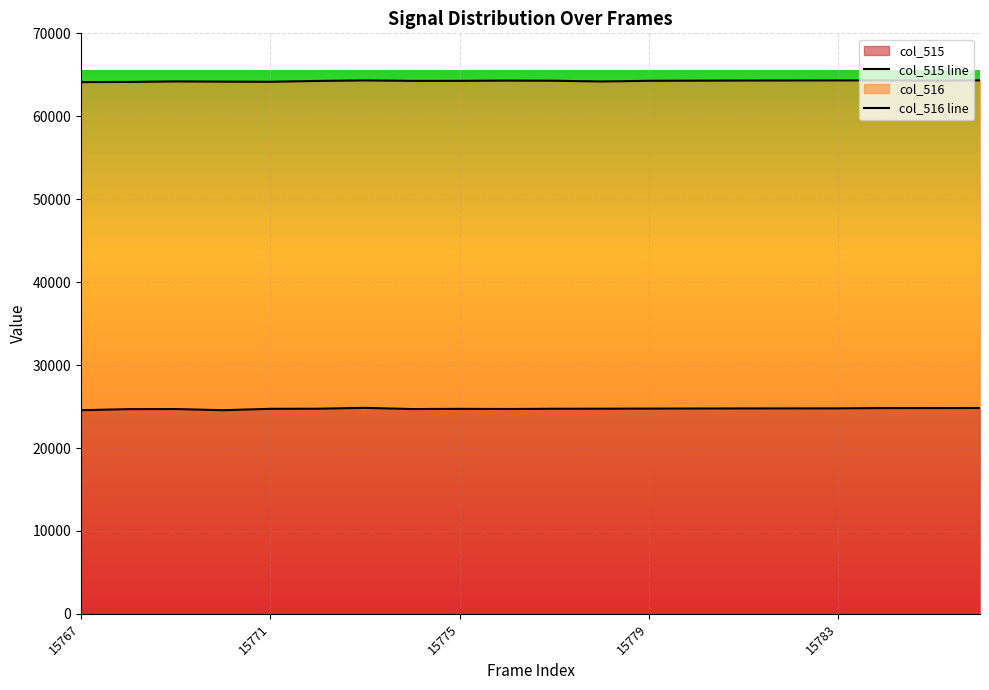

The chart shows a value of 24779 at 15783. True or false?

True